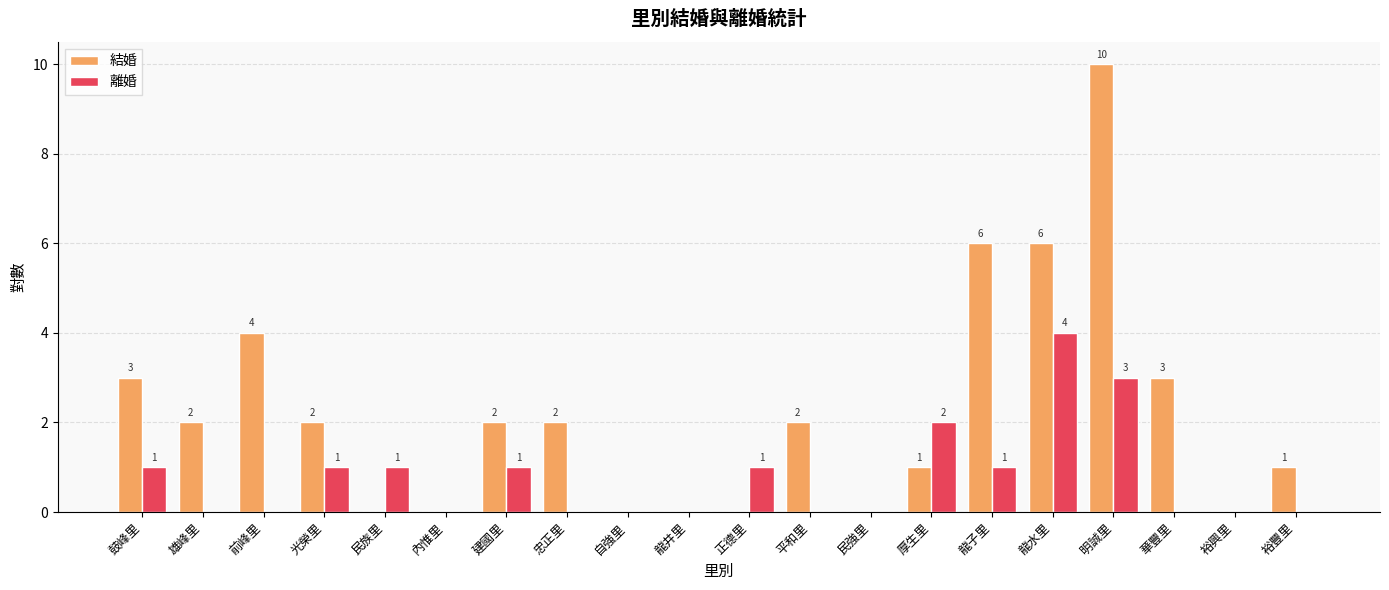

Which series has the largest total across all categories?

結婚